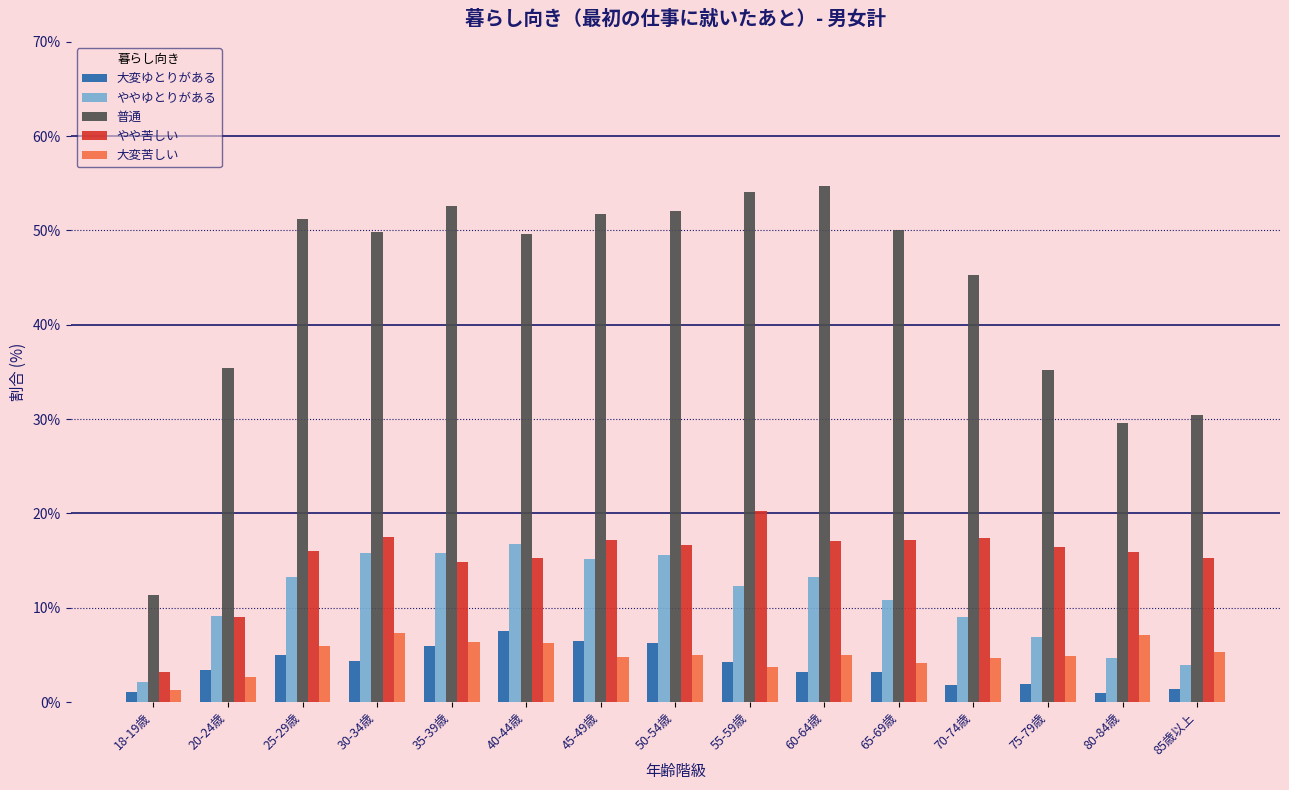

True or false: 大変苦しい has a value of 9.7 at 30-34歳.

False